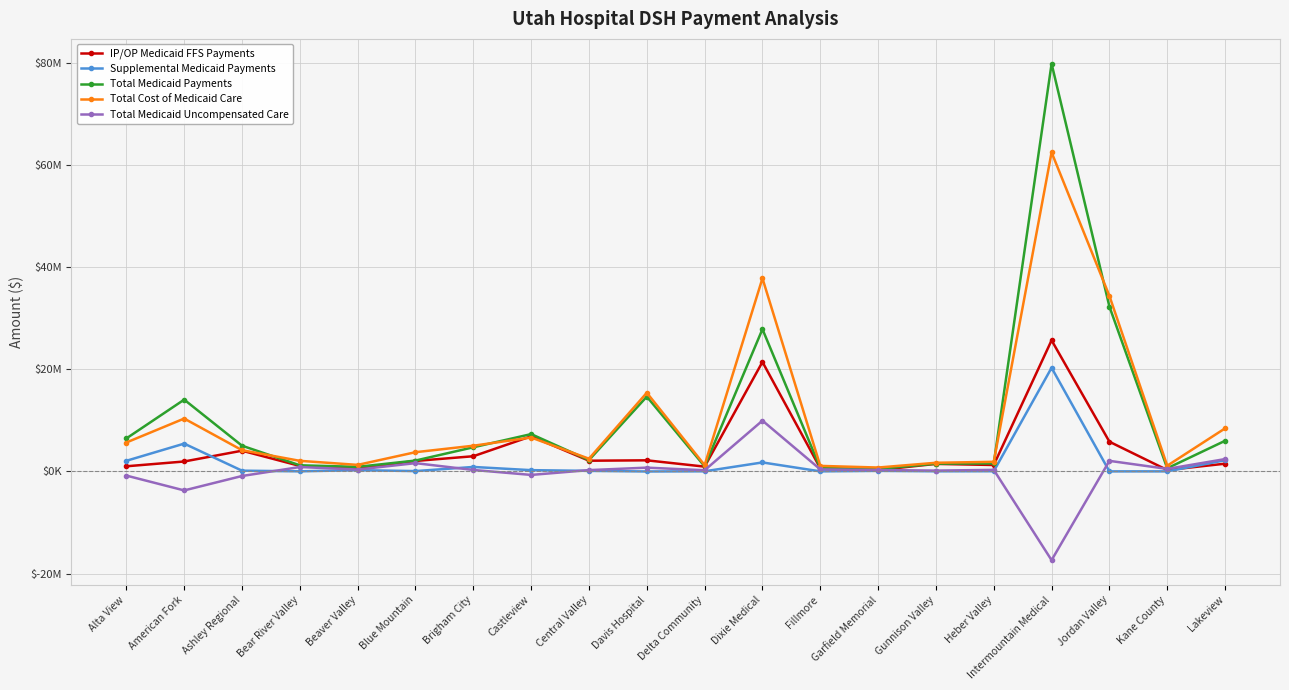

Reading right to left, list all the values displayed in this chart.

IP/OP Medicaid FFS Payments: Lakeview=1527369.2	Kane County=288429.1	Jordan Valley=5830024.8	Intermountain Medical=25678093.2	Heber Valley=1272332.4	Gunnison Valley=1491026.5	Garfield Memorial=284042.0	Fillmore=630162.0	Dixie Medical=21437841.1	Delta Community=952523.7	Davis Hospital=2187850.9	Central Valley=2111335.4	Castleview=6891951.9	Brigham City=2987973.4	Blue Mountain=2063600.7	Beaver Valley=606638.7	Bear River Valley=1088727.5	Ashley Regional=4070866.9	American Fork=1957734.2	Alta View=1020173.1
Supplemental Medicaid Payments: Lakeview=2197982.2	Kane County=28099.9	Jordan Valley=23100.7	Intermountain Medical=20300442.6	Heber Valley=54952.7	Gunnison Valley=42119.0	Garfield Memorial=125969.9	Fillmore=27268.1	Dixie Medical=1773581.5	Delta Community=39321.4	Davis Hospital=5871.1	Central Valley=123267.8	Castleview=262389.2	Brigham City=890684.4	Blue Mountain=79740.9	Beaver Valley=265798.3	Bear River Valley=34258.8	Ashley Regional=159380.9	American Fork=5457388.0	Alta View=2096749.1
Total Medicaid Payments: Lakeview=6009344.4	Kane County=626520.0	Jordan Valley=32281586.1	Intermountain Medical=79817651.7	Heber Valley=1576279.1	Gunnison Valley=1533145.6	Garfield Memorial=496518.8	Fillmore=683193.1	Dixie Medical=27856638.6	Delta Community=1007068.2	Davis Hospital=14654783.9	Central Valley=2234603.3	Castleview=7319783.2	Brigham City=4741954.8	Blue Mountain=2143341.6	Beaver Valley=909036.4	Bear River Valley=1212260.4	Ashley Regional=5046708.8	American Fork=14064737.2	Alta View=6475617.1
Total Cost of Medicaid Care: Lakeview=8440120.6	Kane County=1133753.4	Jordan Valley=34365577.4	Intermountain Medical=62463449.8	Heber Valley=1895612.4	Gunnison Valley=1708643.7	Garfield Memorial=776866.1	Fillmore=1097600.4	Dixie Medical=37812537.2	Delta Community=1250855.6	Davis Hospital=15409377.6	Central Valley=2504453.9	Castleview=6650049.9	Brigham City=5044159.4	Blue Mountain=3778469.6	Beaver Valley=1294455.4	Bear River Valley=2087349.0	Ashley Regional=4167962.6	American Fork=10361809.0	Alta View=5674779.3
Total Medicaid Uncompensated Care: Lakeview=2430776.2	Kane County=507233.4	Jordan Valley=2083991.4	Intermountain Medical=-17354202.0	Heber Valley=319333.3	Gunnison Valley=175498.2	Garfield Memorial=280347.3	Fillmore=414407.3	Dixie Medical=9955898.7	Delta Community=243787.4	Davis Hospital=754593.7	Central Valley=269850.7	Castleview=-669733.2	Brigham City=302204.6	Blue Mountain=1635128.0	Beaver Valley=385419.0	Bear River Valley=875088.6	Ashley Regional=-878746.2	American Fork=-3702928.2	Alta View=-800837.8